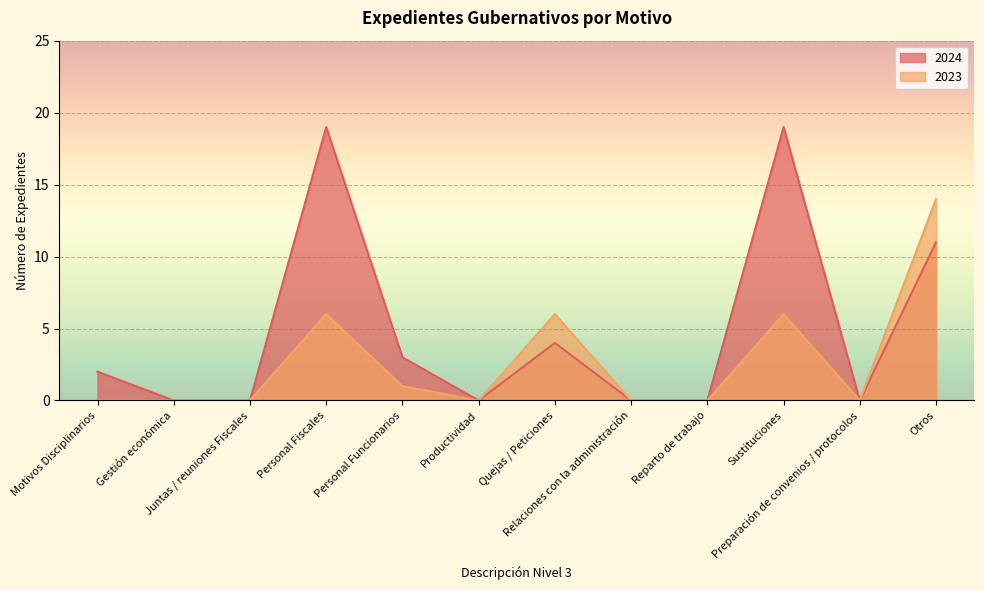

How many interior local valleys does the 2024 series have?

2